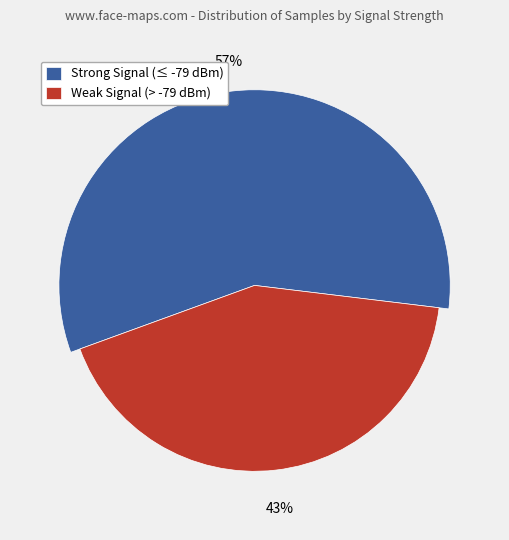

Do 7 and 28 together represent more than half of the pie?

No